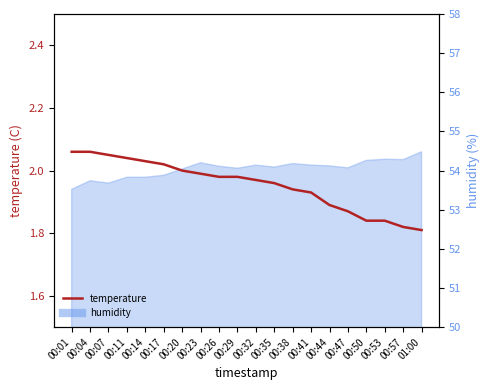

The value at 00:38 is 0.7. True or false?

False